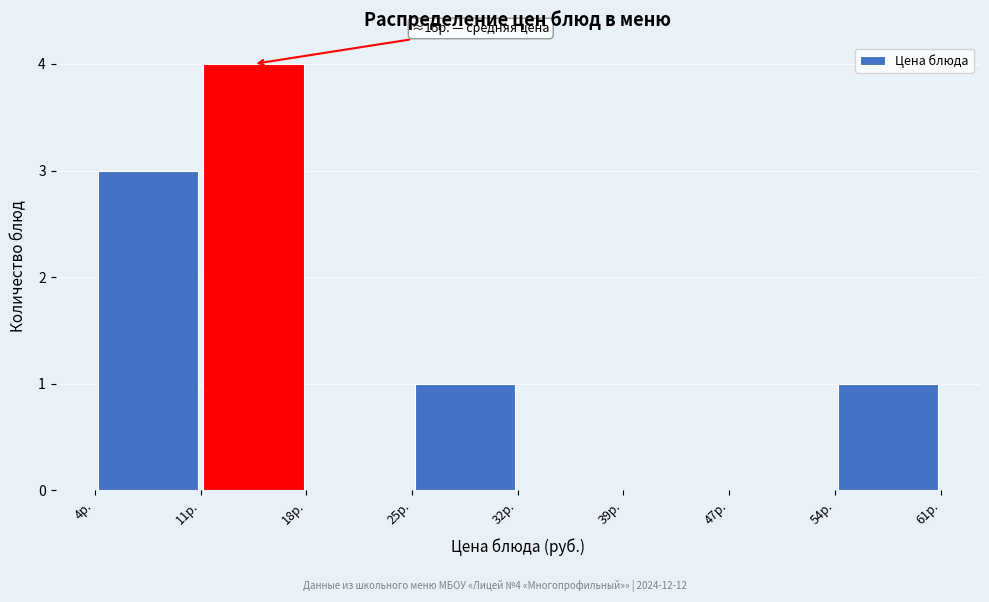

Which range on the x-axis has the tallest bar?

11 to 18